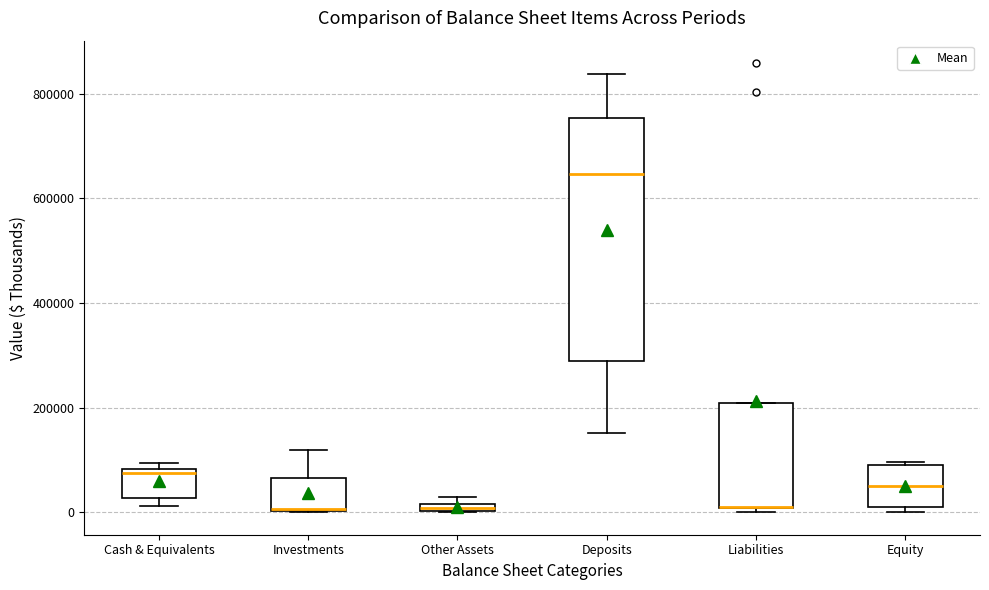

Which box is the tallest, from its lower edge to its upper edge?

Deposits